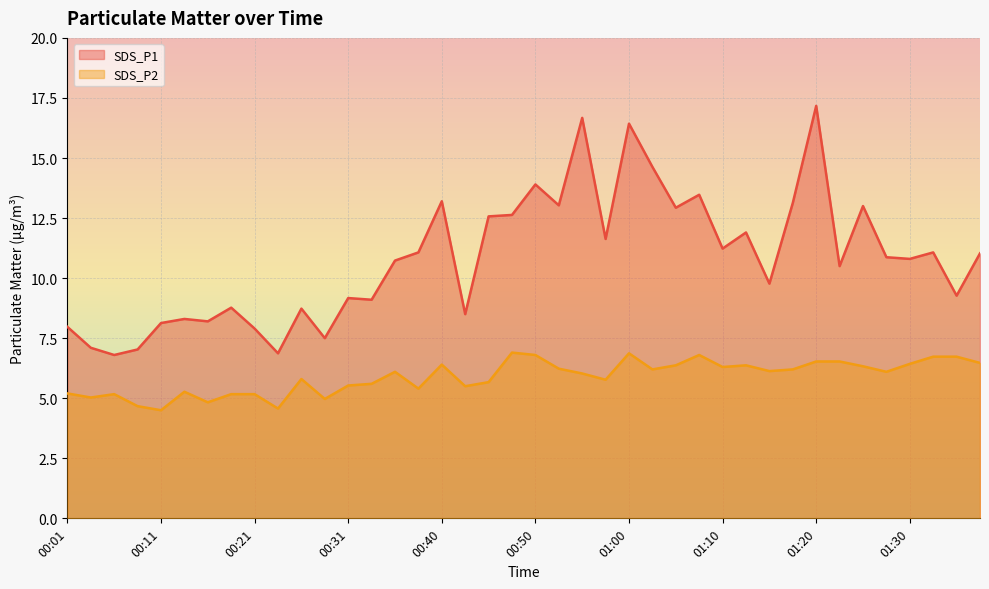

What is the difference between the highest and lowest values at 01:30?

4.4